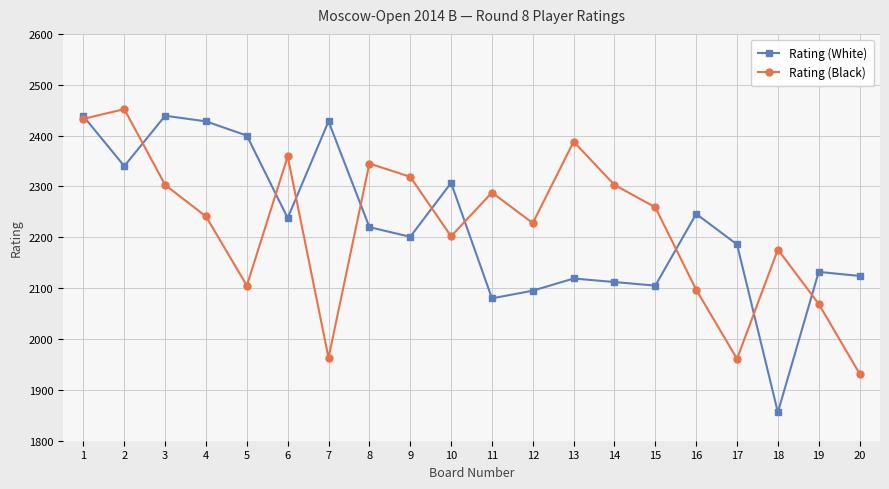

True or false: Rating (Black) has a value of 1000 at 11.

False